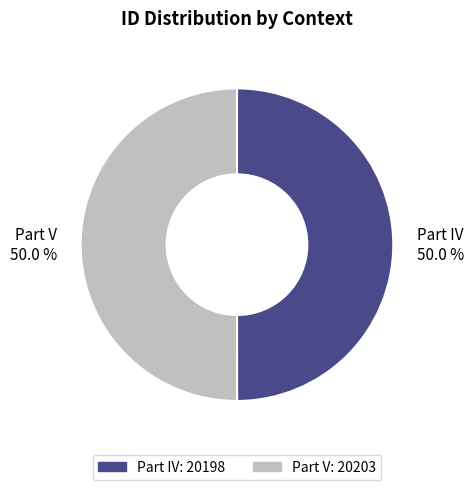

Approximately how many times larger is the value at Part V compared to Part IV?

1.0